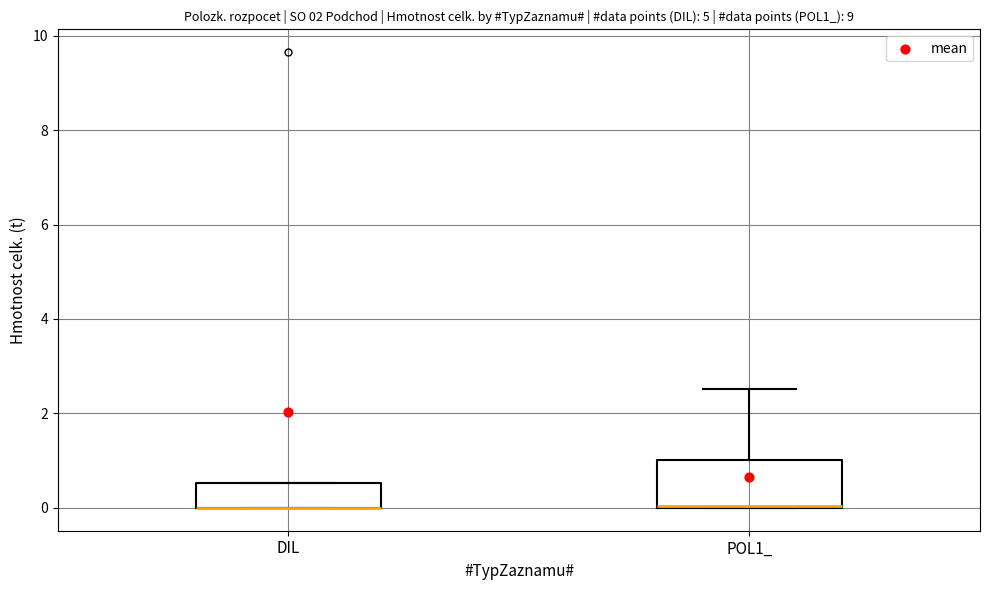

Where is the lower edge of the box for DIL on the y-axis? The values are not printed on the chart, so give them approximately, as read against the axis.

0.0